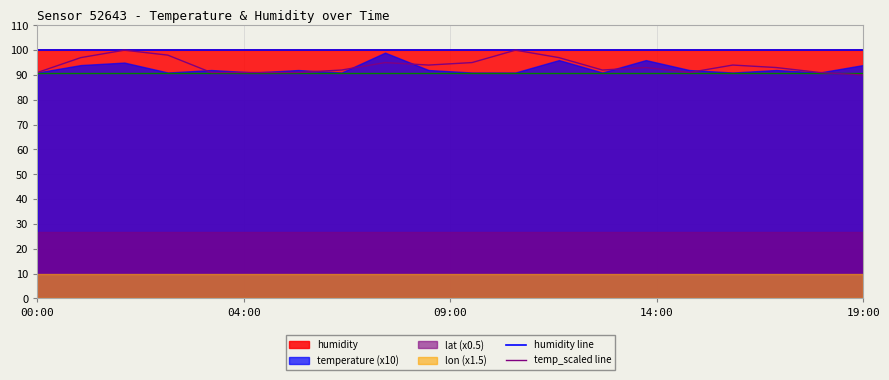

Between 13 and 7, which is larger?

13